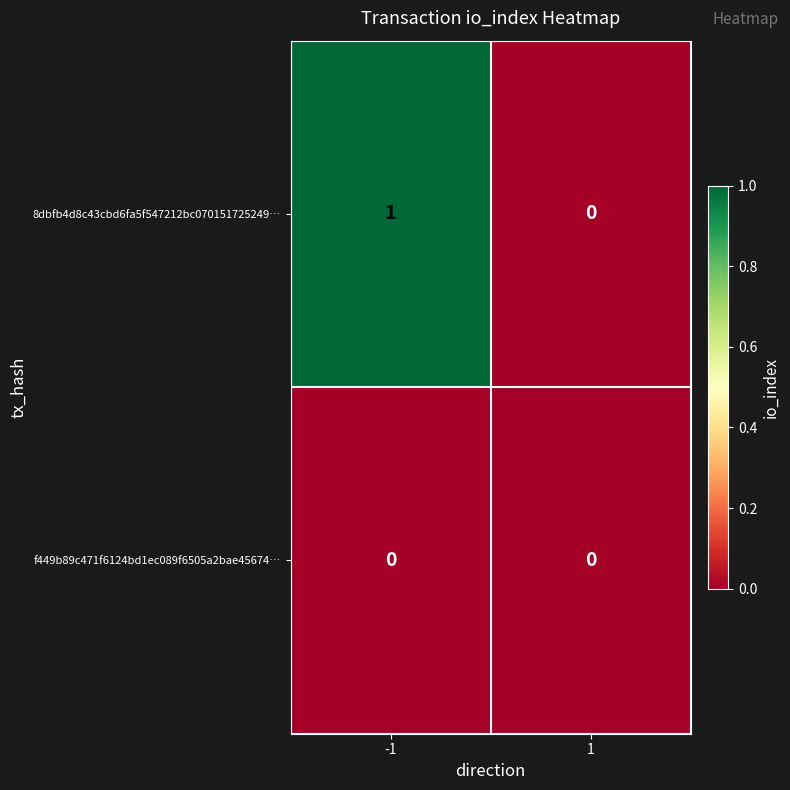

The 8dbfb4d8c43cbd6fa5f547212bc070151725249… series shows 0 at 1. True or false?

True